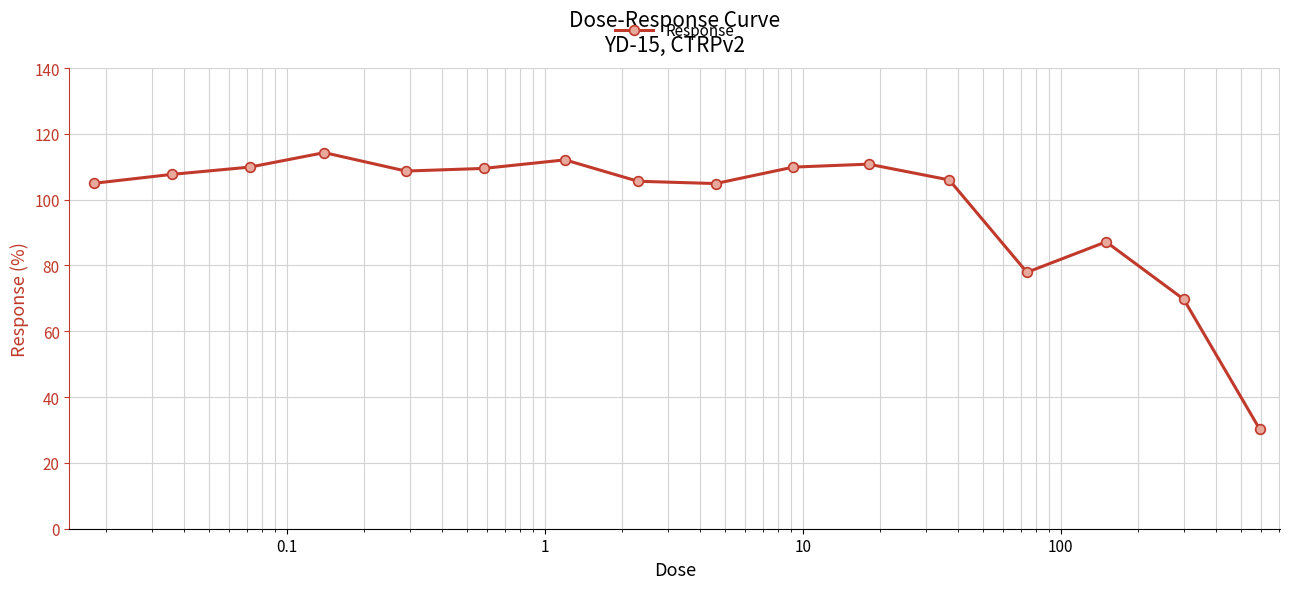

How many distinct data groups are displayed?

1